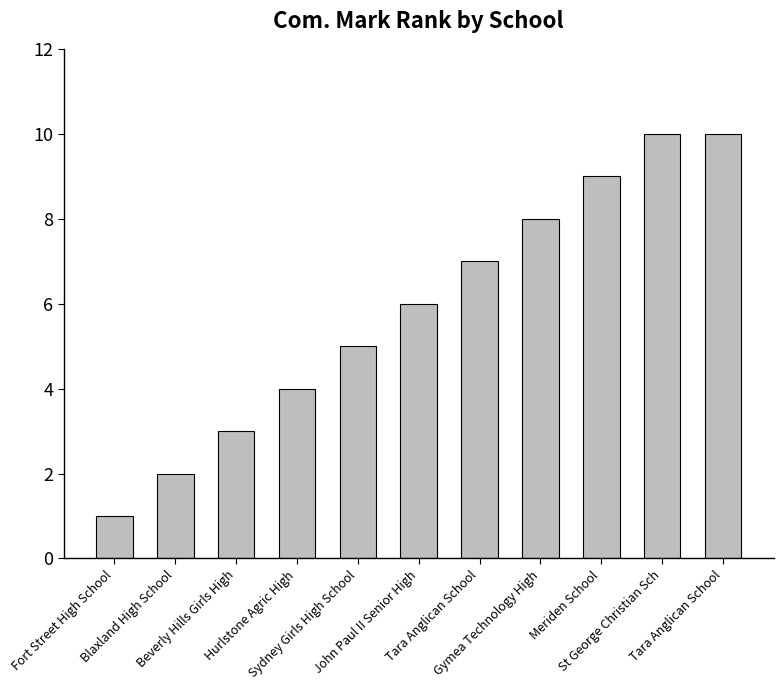

How many series are shown in this chart?

1